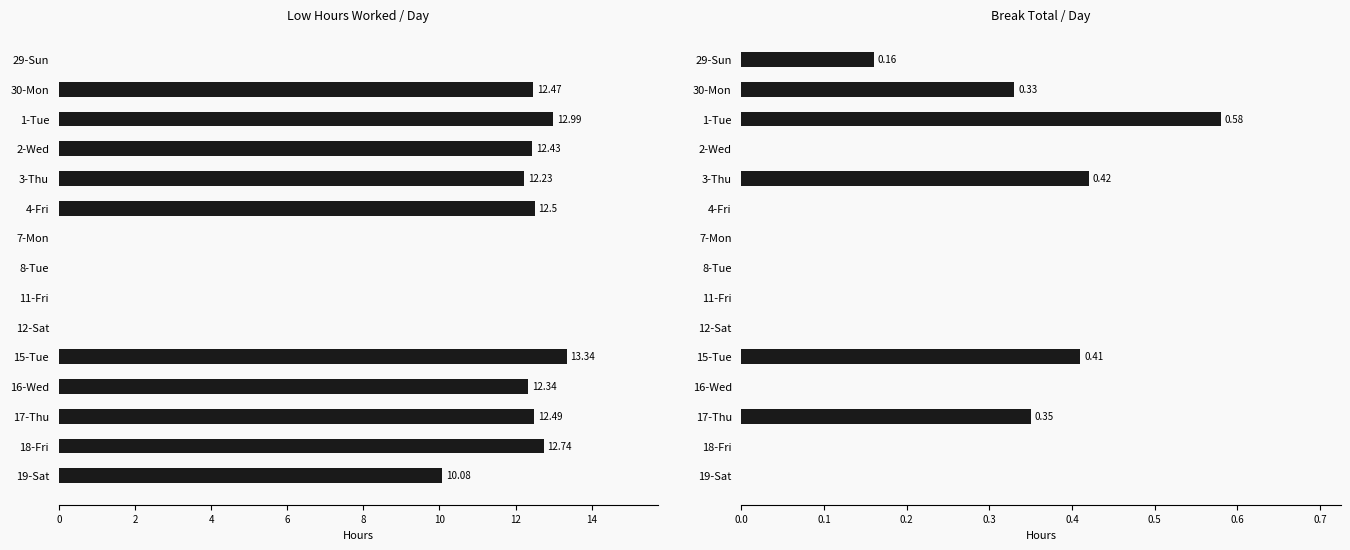

Is it true that Break Total (hrs) equals 0.3 at 11-Fri?

False